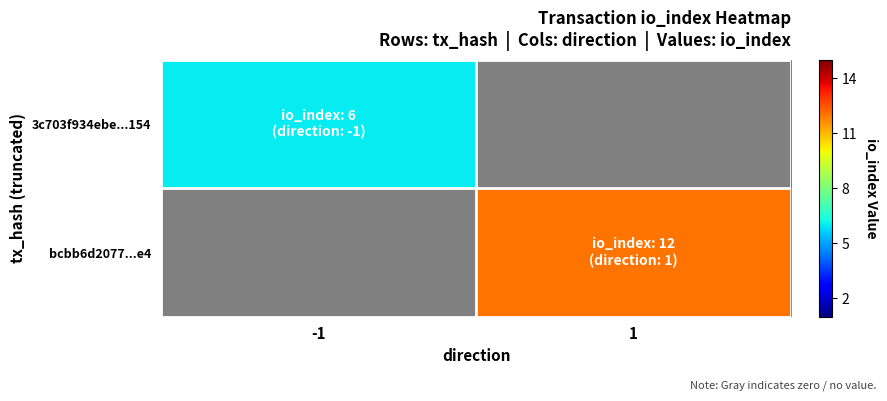

What is the total value across all series at -1?

6